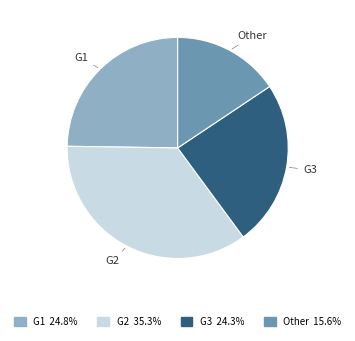

Does any single category account for the majority?

No